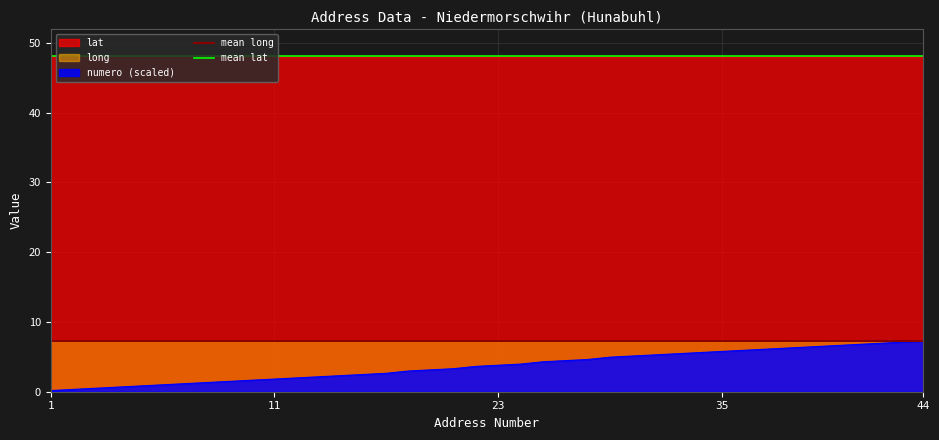

What is the highest value of the long series?

7.3